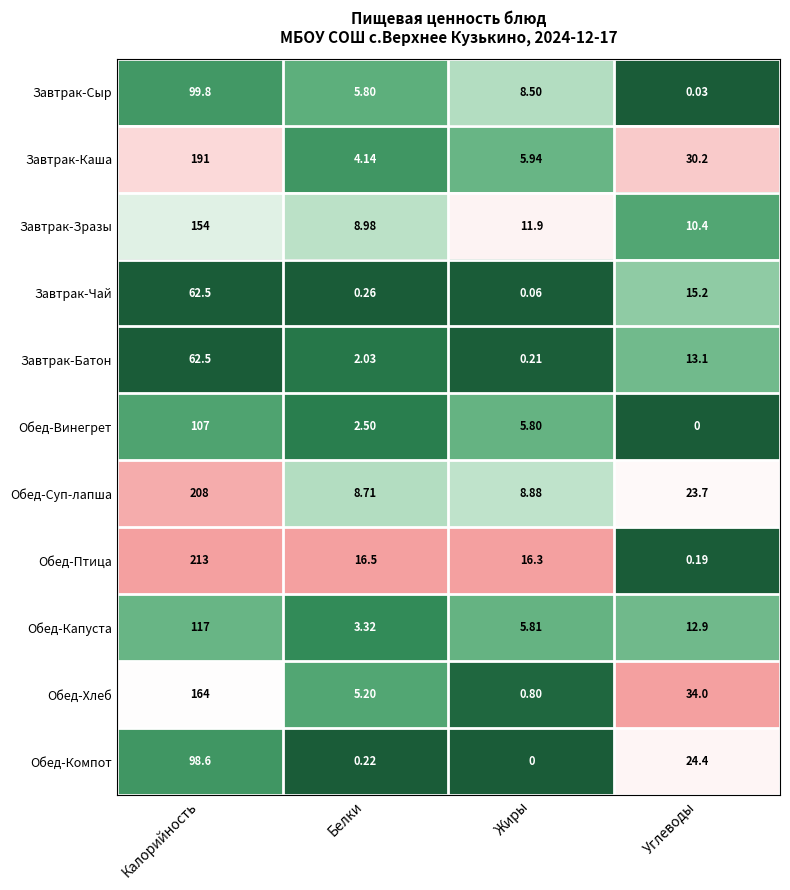

Which category has the highest value across all series?

Калорийность